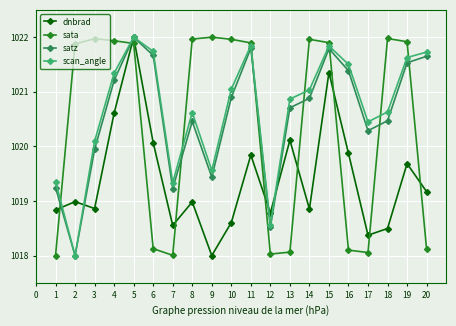

Is this an area chart (filled region under the line)?

No